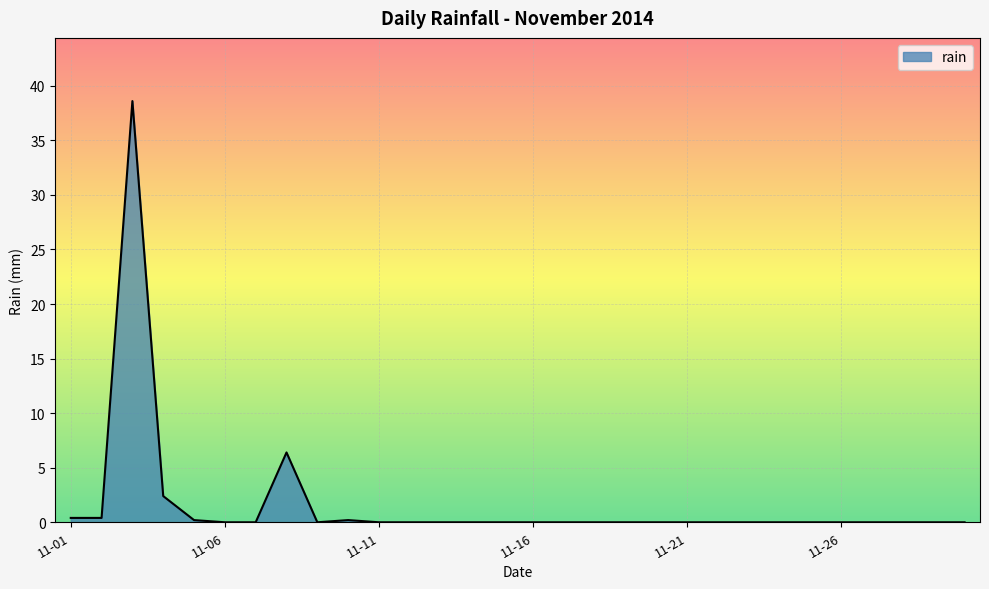

Reading left to right, what are all the values shown in this chart?

0.4	0.4	38.6	2.4	0.2	0.0	0.0	6.4	0.0	0.2	0.0	0.0	0.0	0.0	0.0	0.0	0.0	0.0	0.0	0.0	0.0	0.0	0.0	0.0	0.0	0.0	0.0	0.0	0.0	0.0